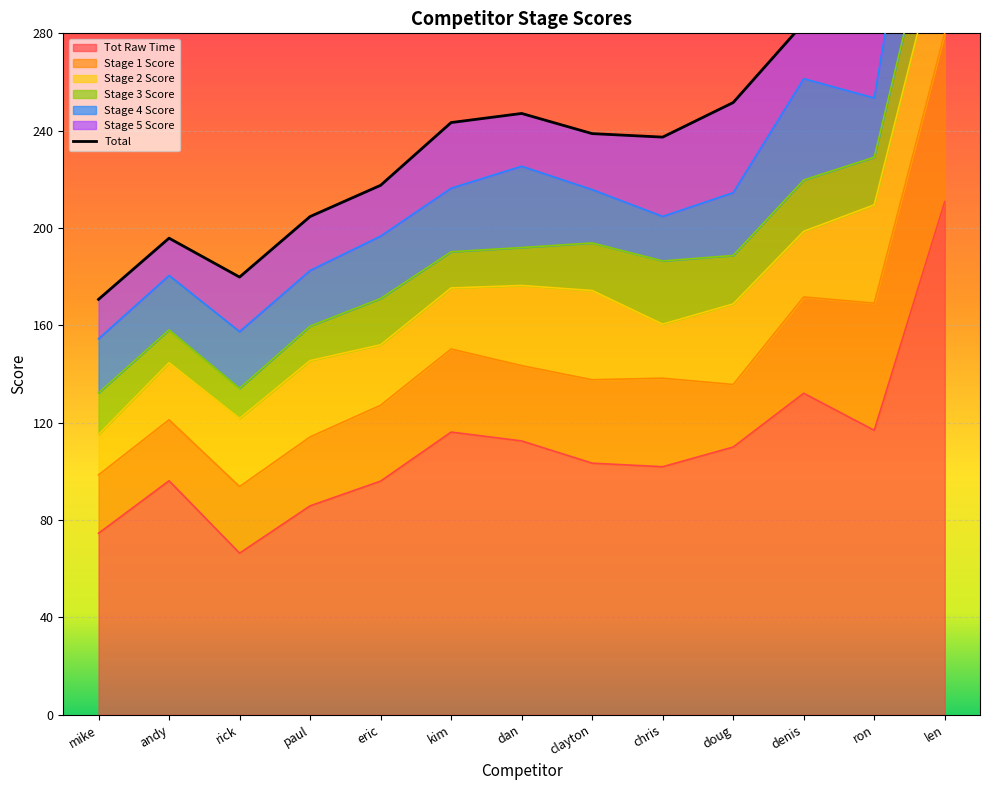

The value of Tot Raw Time at chris is 37.7. True or false?

False